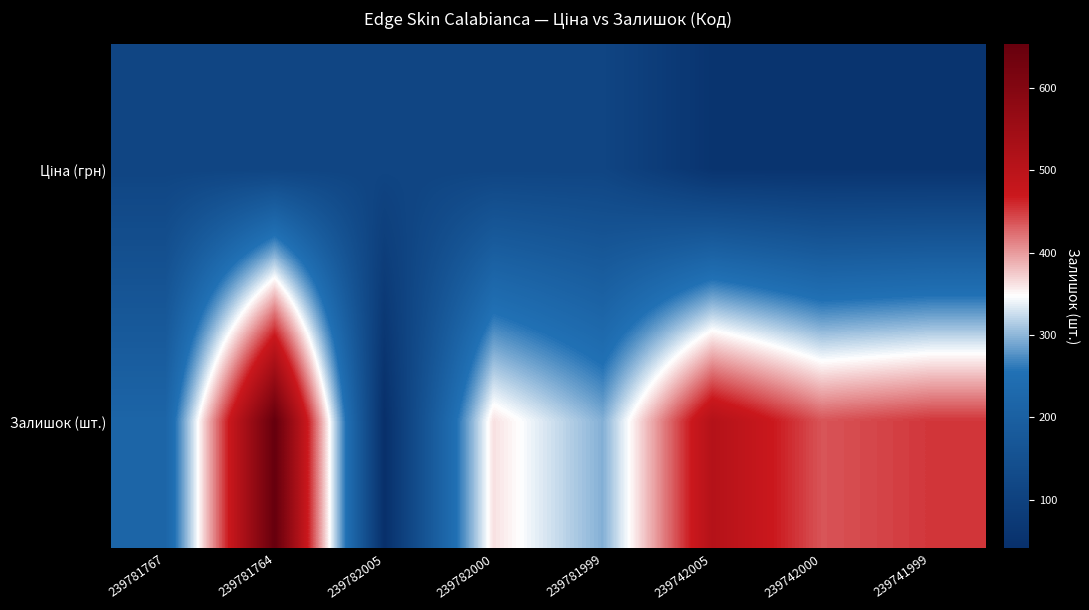

At which category is the sum across all series the highest?

239781764